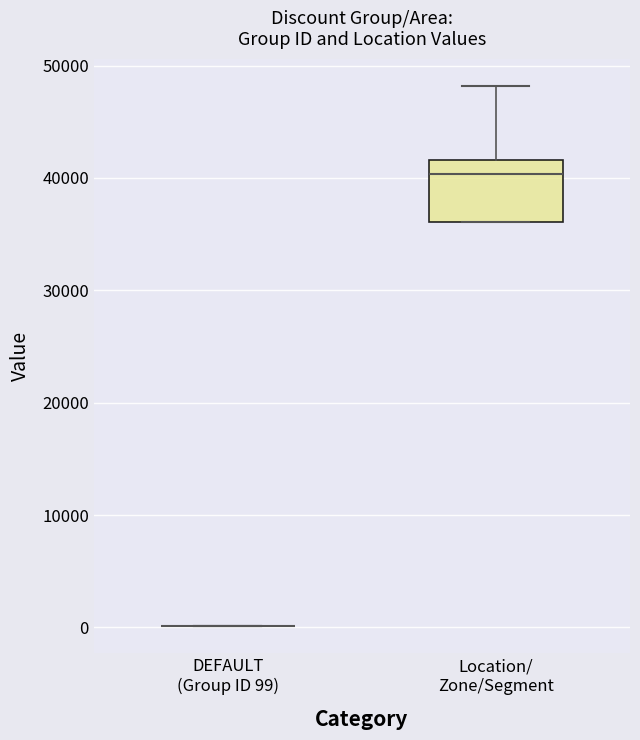

Reading left to right, read every box against the y-axis: the position of its median line, the range the box covers, and the ends of its whiskers. The values are not printed on the chart, so give them approximately, as read against the axis.

DEFAULT (Group ID 99): box collapsed to a line at 0, whiskers 0 to 0
Location/ Zone/Segment: median 40000, box 36000 to 42000, whiskers 36000 to 48000